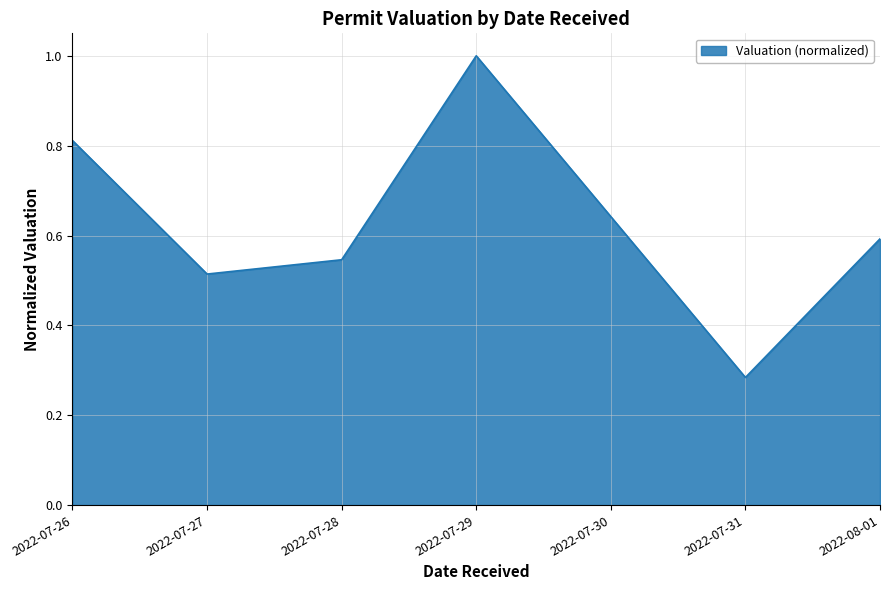

What is the greatest value displayed?

1.0